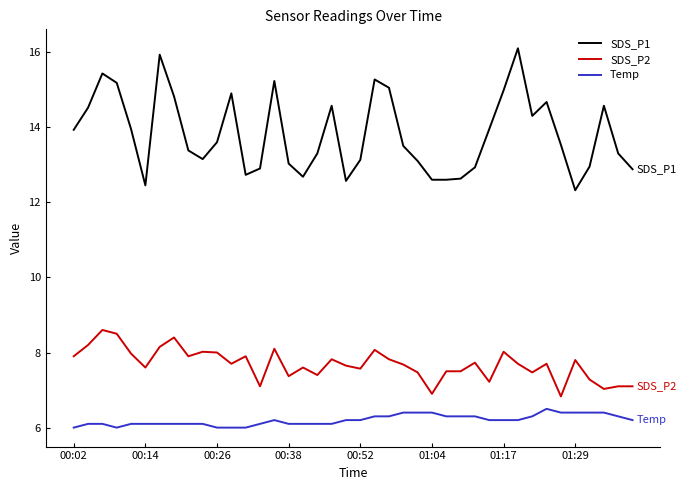

What is the average value of the SDS_P1 series?

13.8